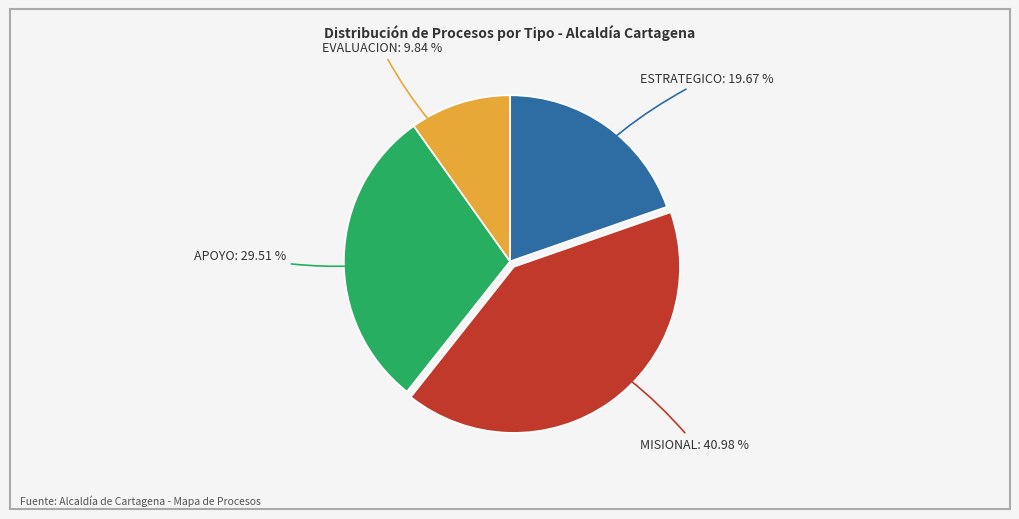

Count the number of slices in the pie.

4